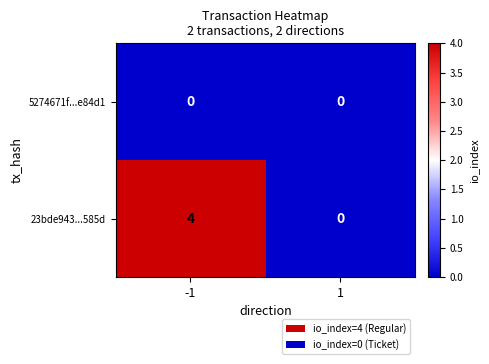

What is the maximum value shown in the chart?

4